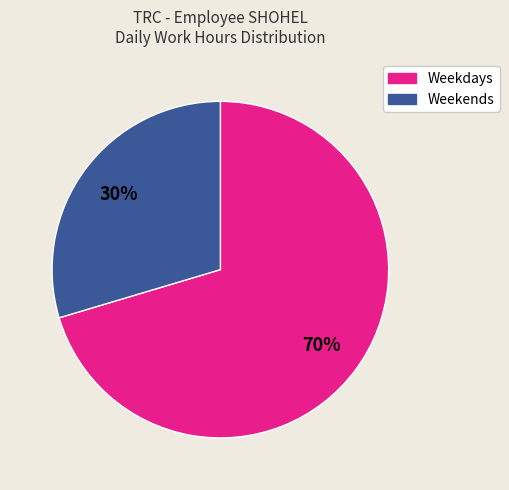

To the nearest percent, what is the average slice percentage?

50%